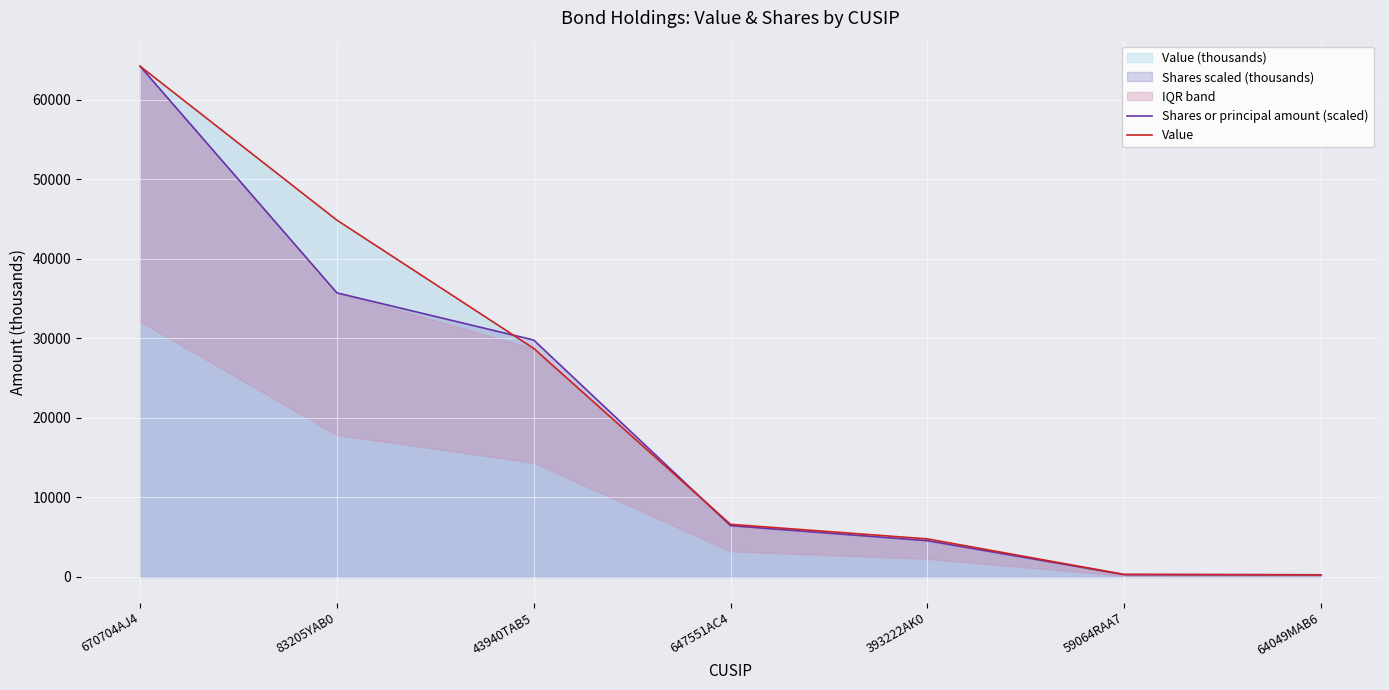

What is the difference between the highest and lowest values at 83205YAB0?

9148.6